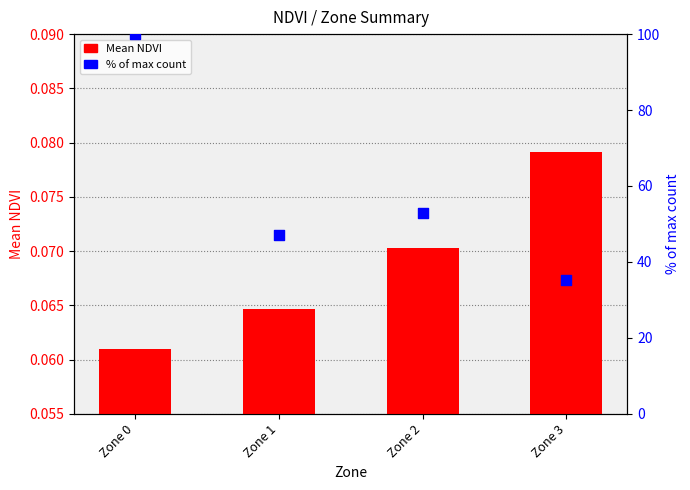

Which series has the largest total across all categories?

% of max count